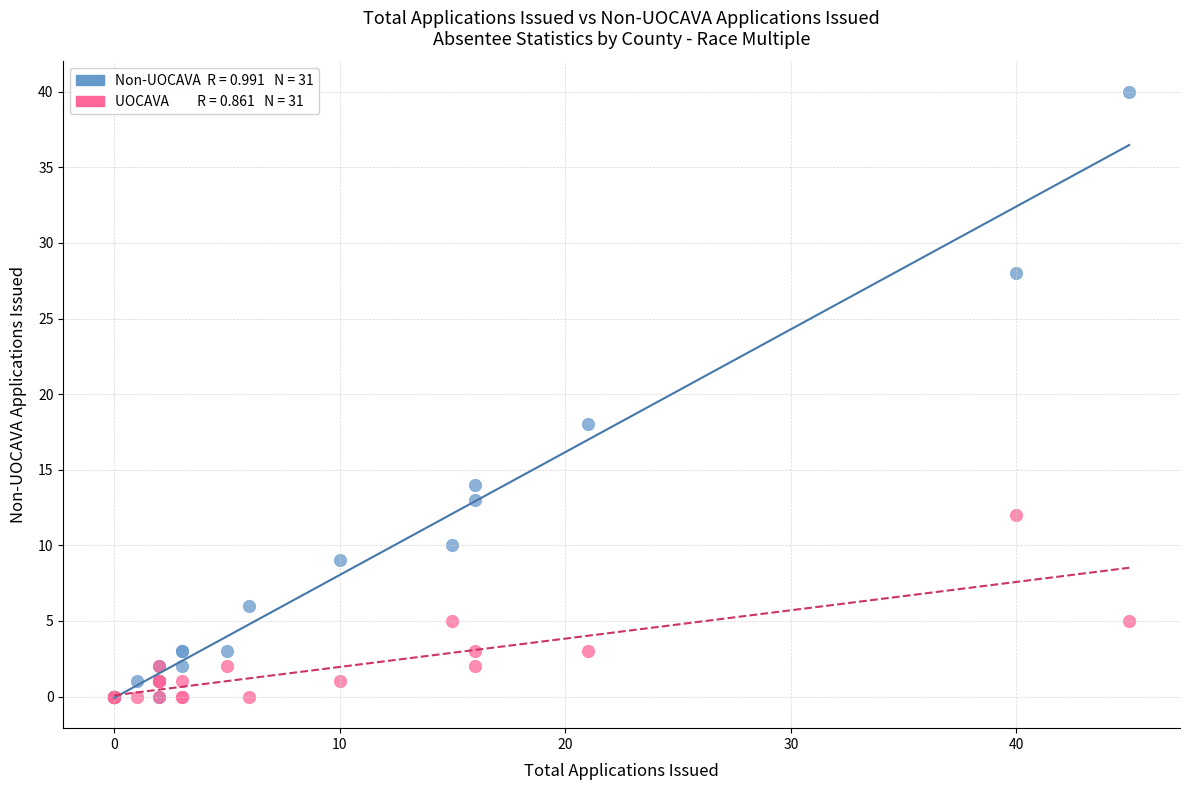

Across all series, what Y value is closest to 20?

18